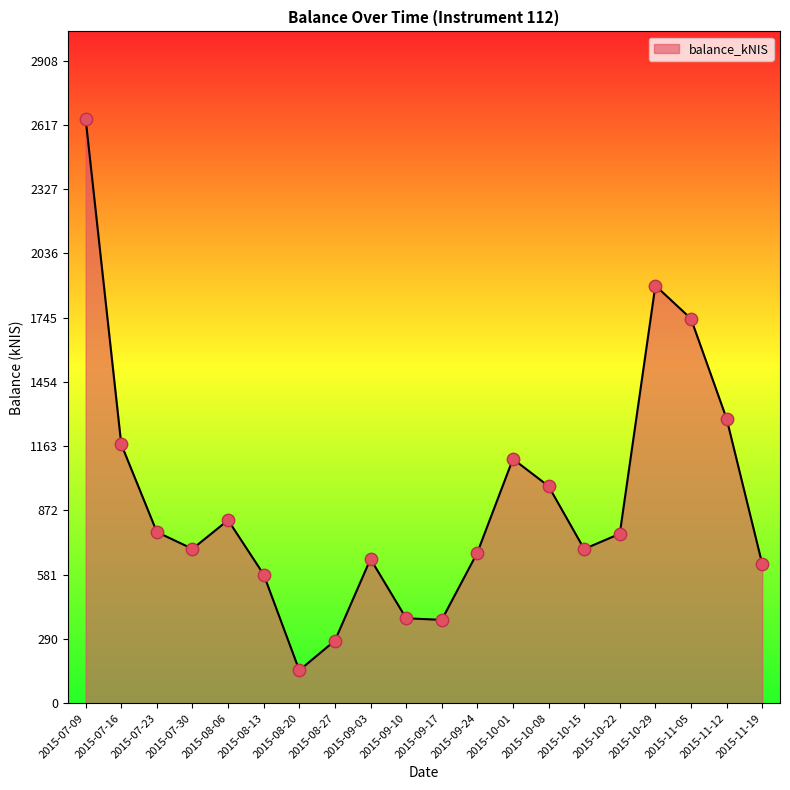

What is the ratio of the value at 2015-10-29 to the value at 2015-09-03?

2.9